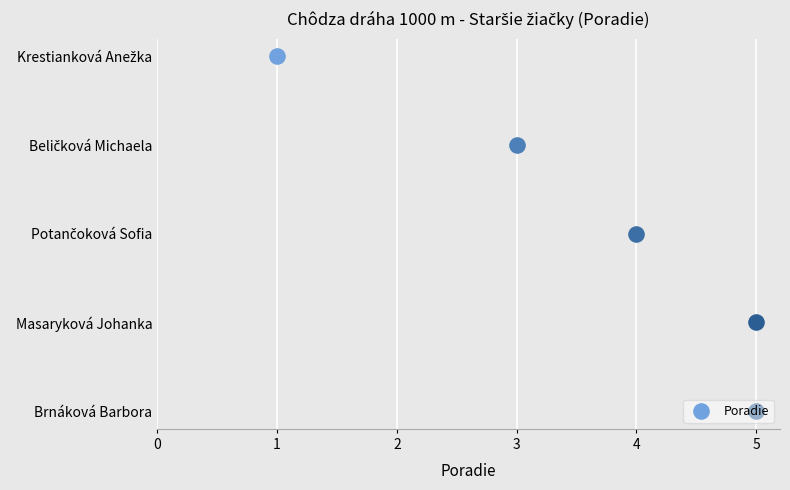

What is the change in value from Beličková Michaela to Brnáková Barbora?

+2